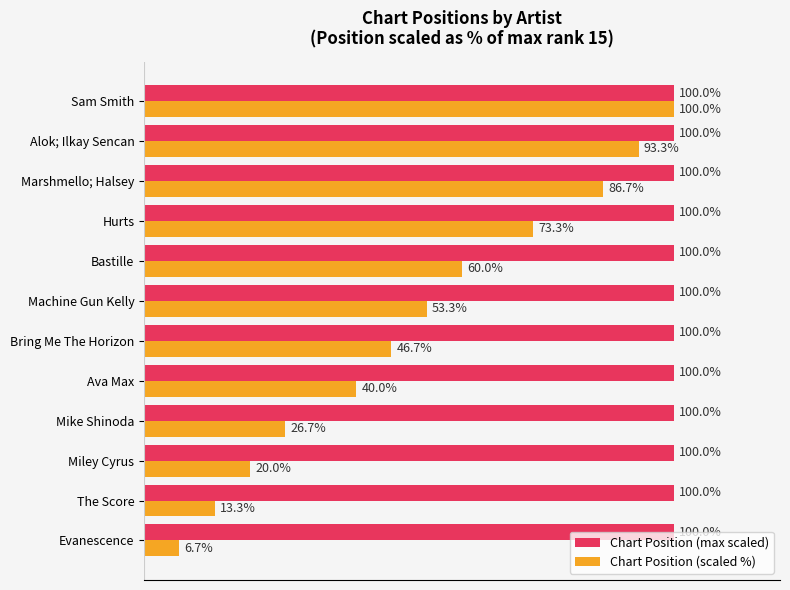

Rank the series by their average value, from lowest to highest.

Chart Position (scaled %), Chart Position (max scaled)